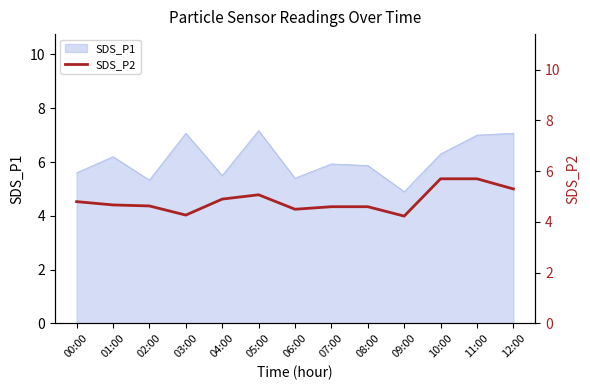

The SDS_P1 series shows 7.1 at 12:00. True or false?

True